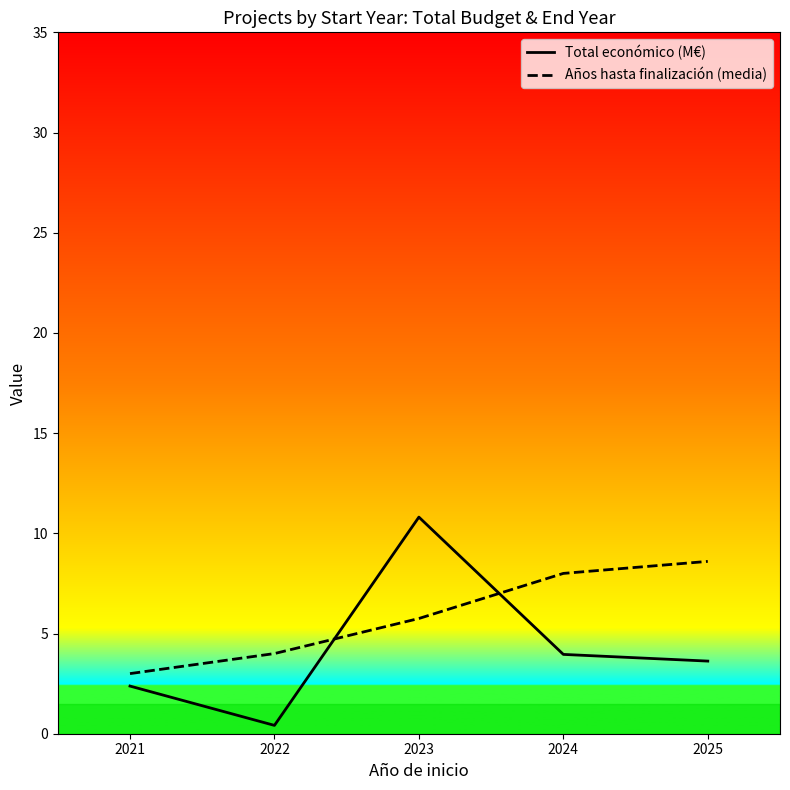

Count the number of categories in the chart.

5